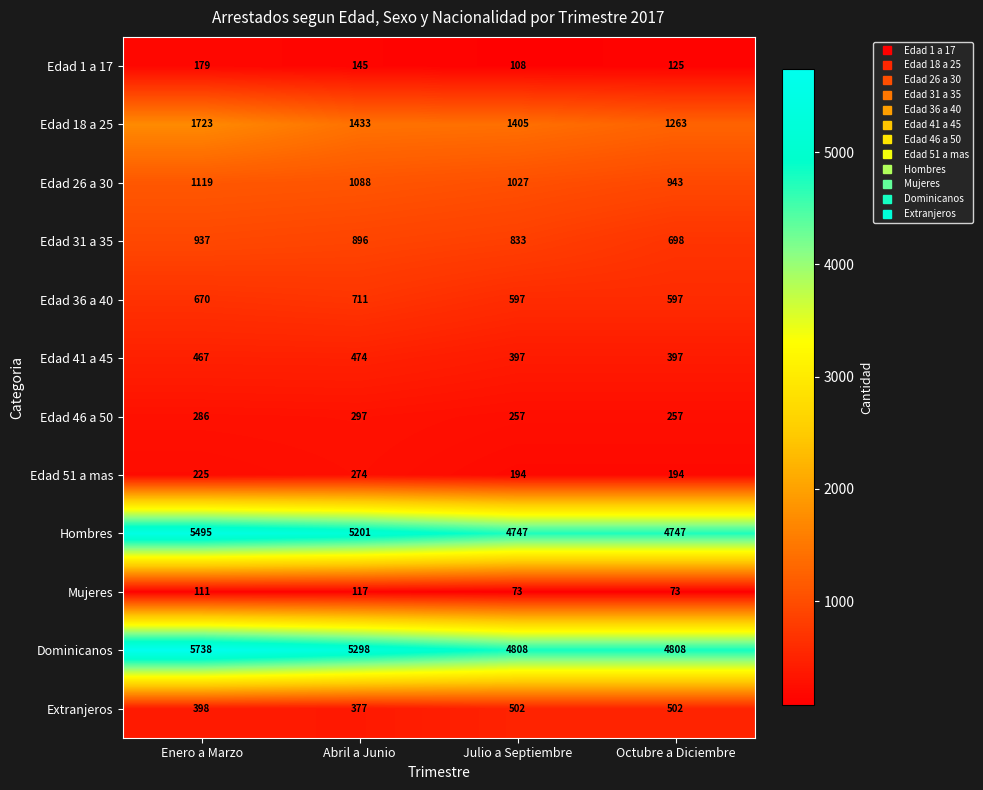

Which series has the largest total across all categories?

Dominicanos